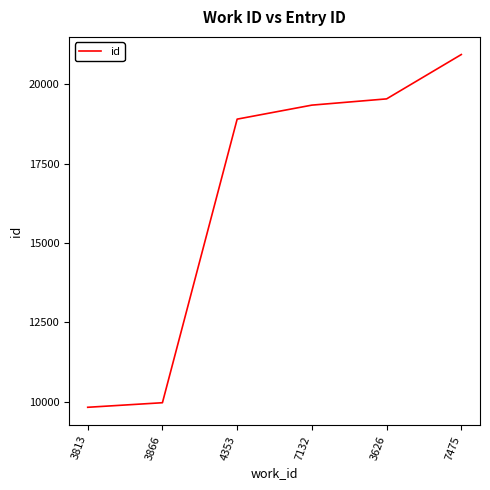

The chart shows a value of 3019 at 3813. True or false?

False